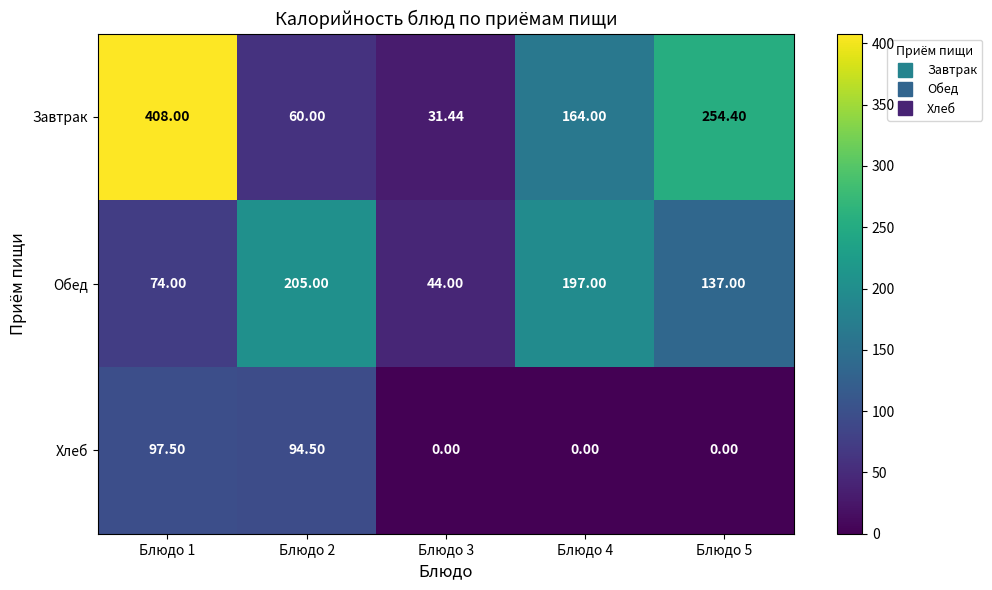

Rank the series by their maximum value, from highest to lowest.

Завтрак, Обед, Хлеб